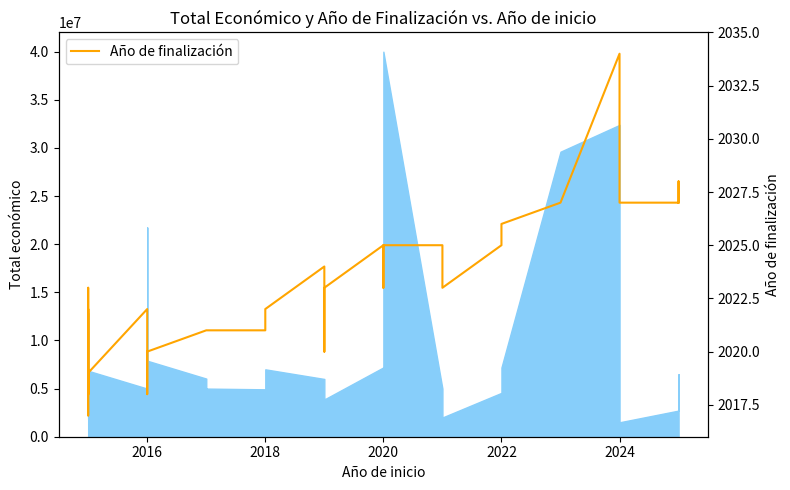

How many lines are shown in the chart?

1